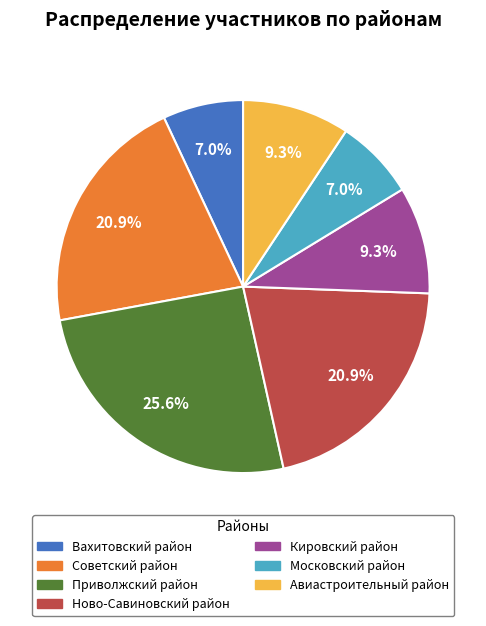

To the nearest percent, what is the difference between the Авиастроительный район and Московский район slice percentages?

2%